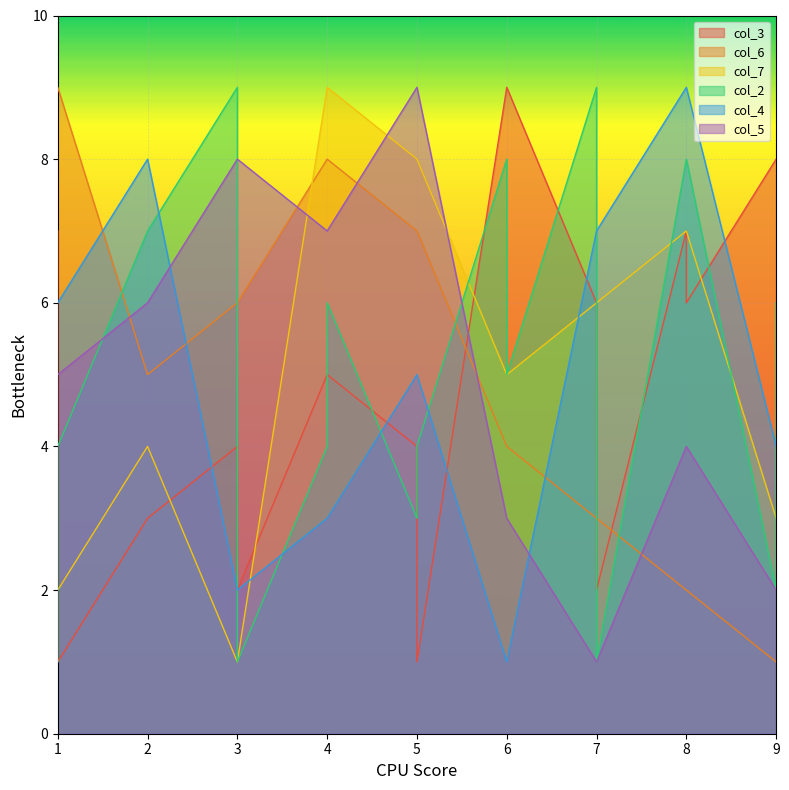

Which series has the widest spread of values?

col_3